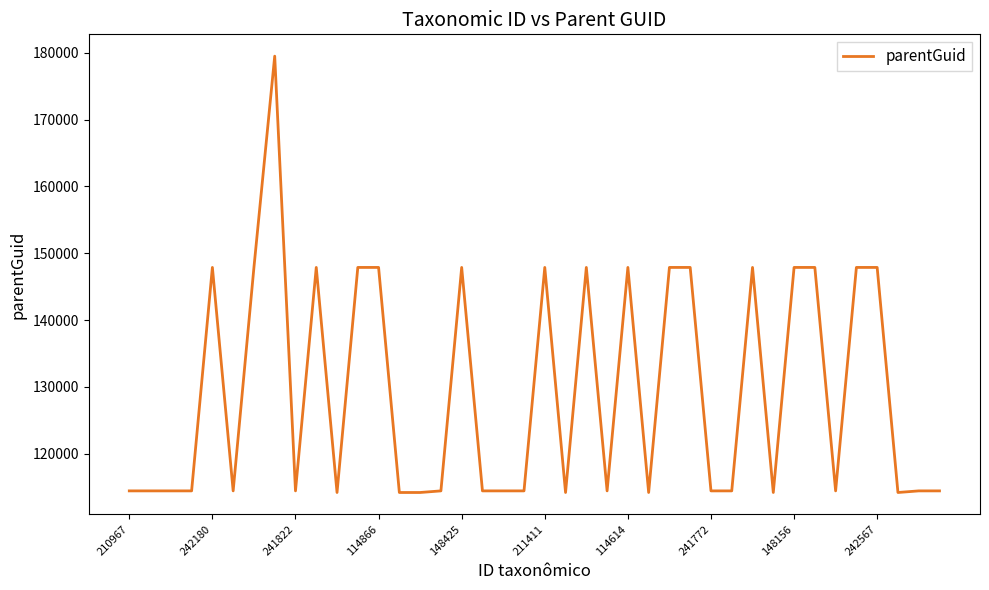

What is the minimum value shown in the chart?

114203